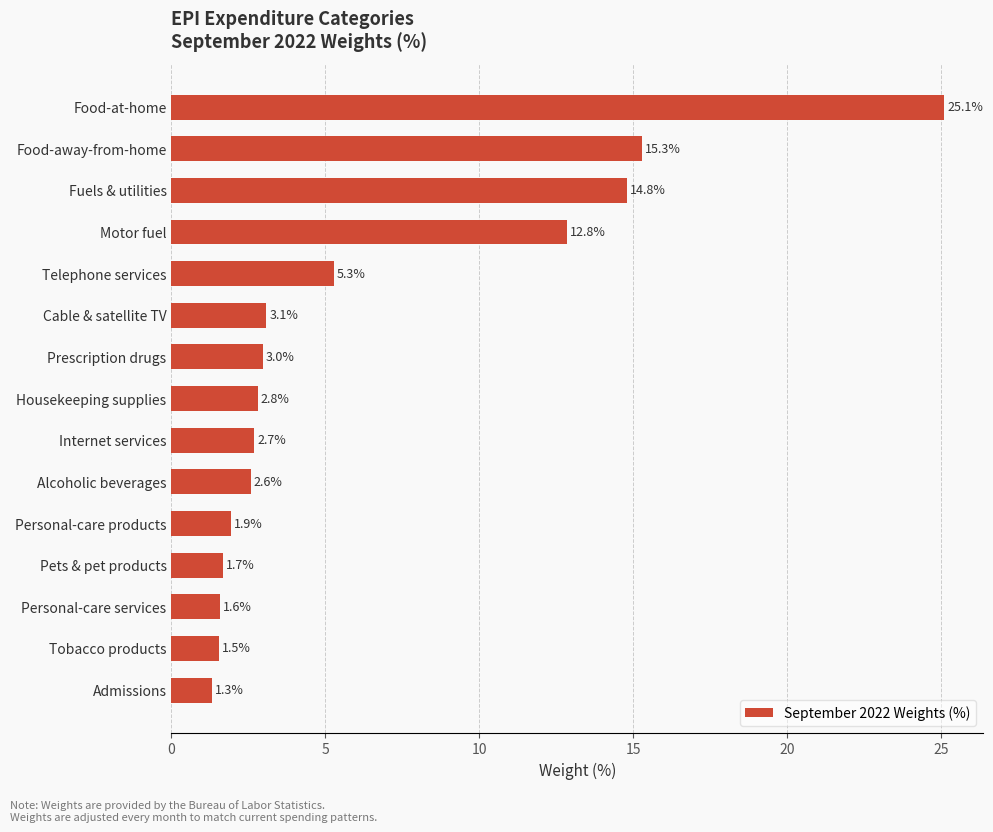

Count the number of values greater than 2.

10